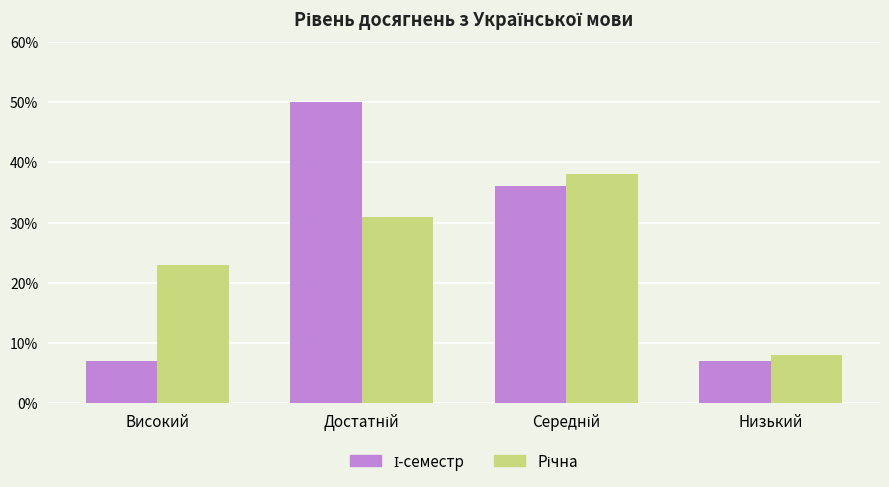

What is the sum of the І-семестр values at Високий and Середній?

0.4